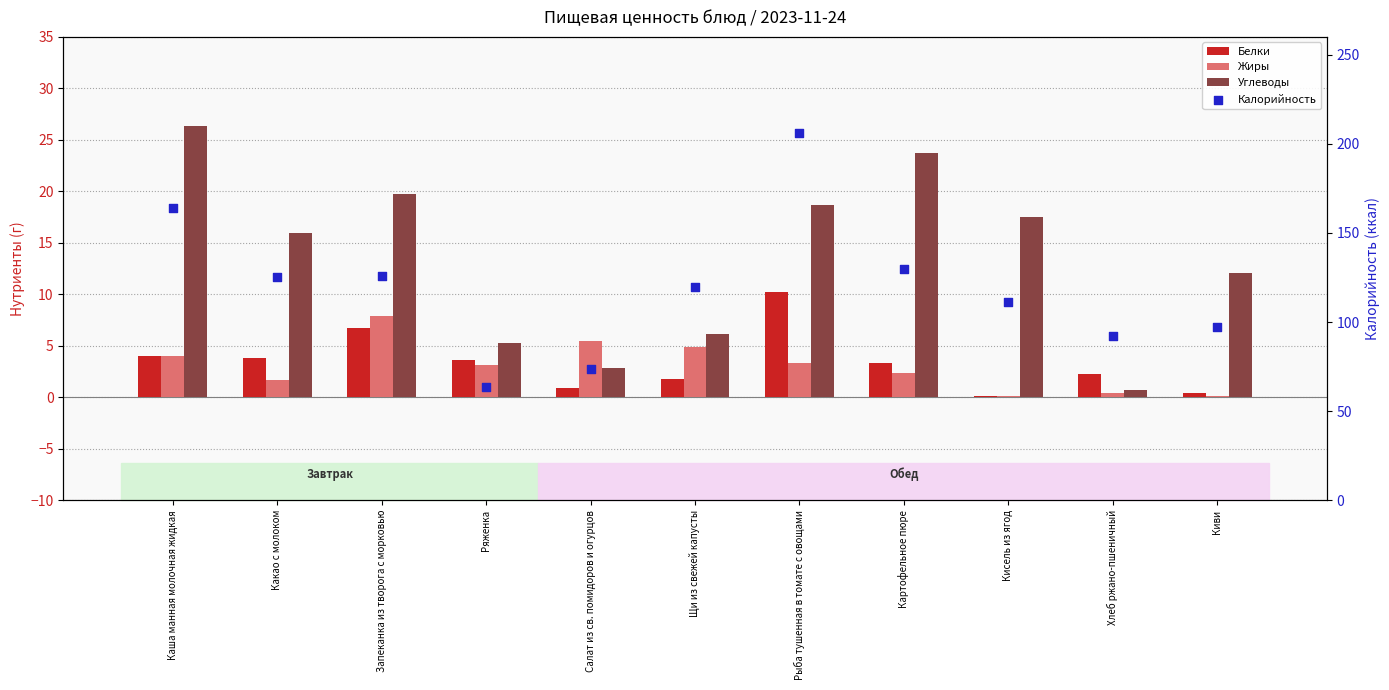

Is the value of Углеводы at Какао с молоком greater than the value of Белки at Рыба тушенная в томате с овощами?

Yes